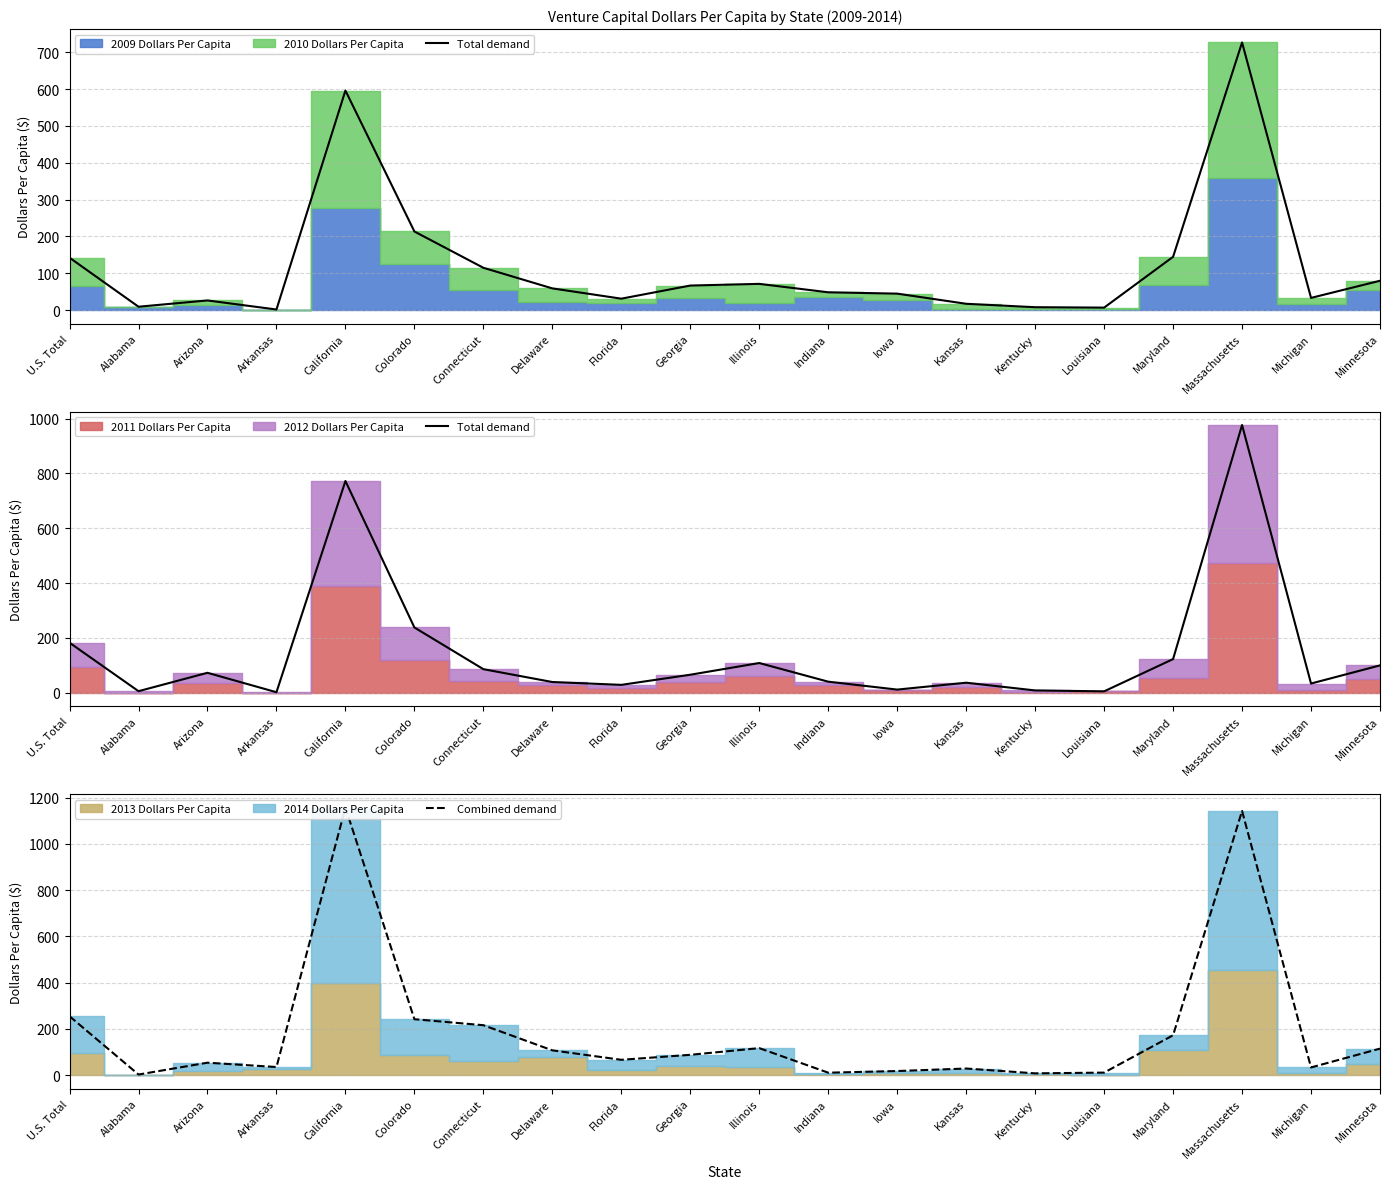

The value of Total demand at Iowa is 11.3. True or false?

True